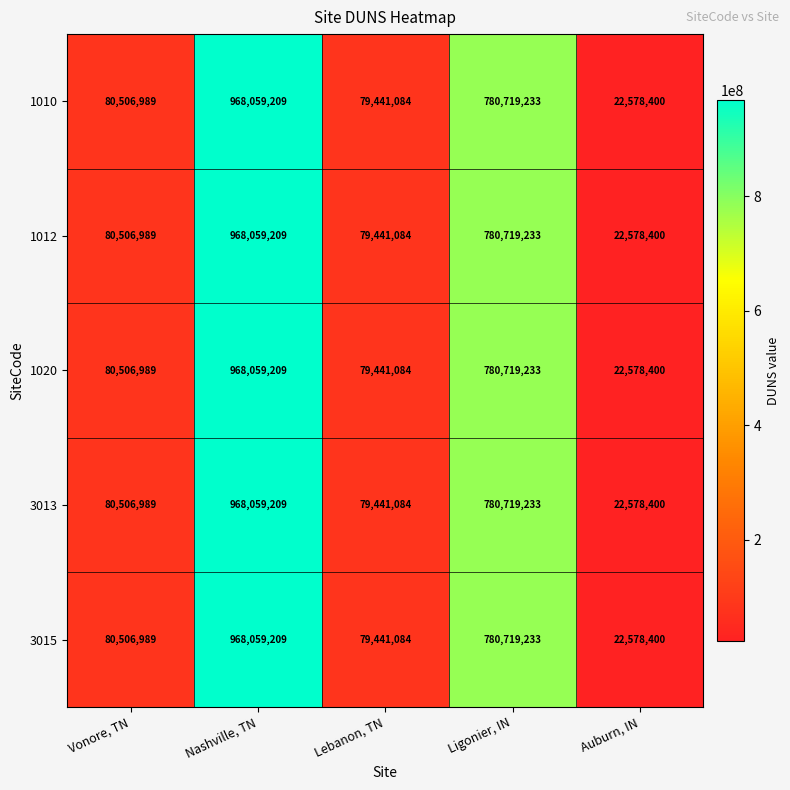

What is the approximate value of 1012 at Nashville, TN, to the nearest 10?

968059210